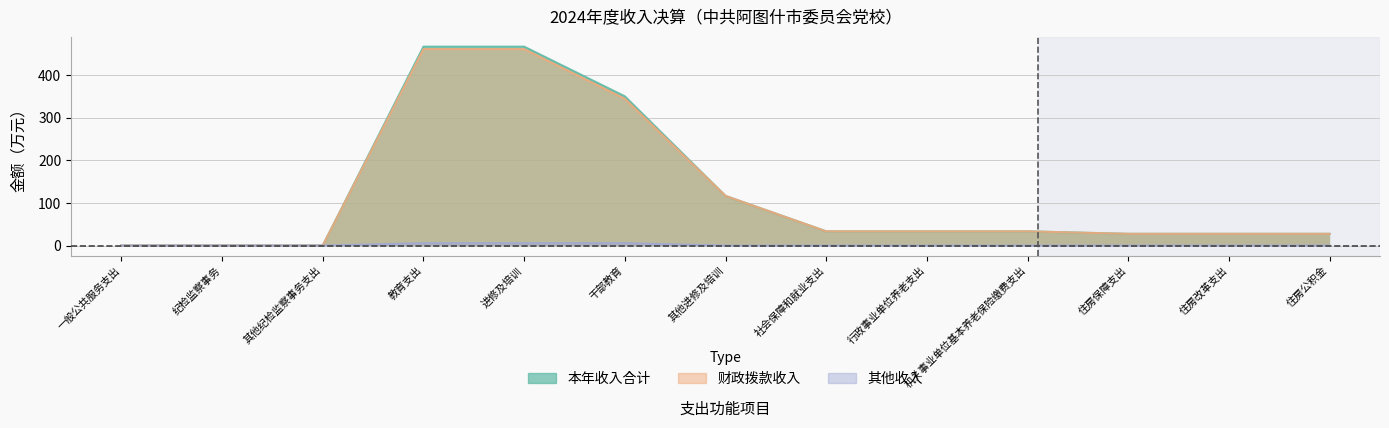

What is the difference between the maximum and minimum values in the 财政拨款收入 series?

461.1